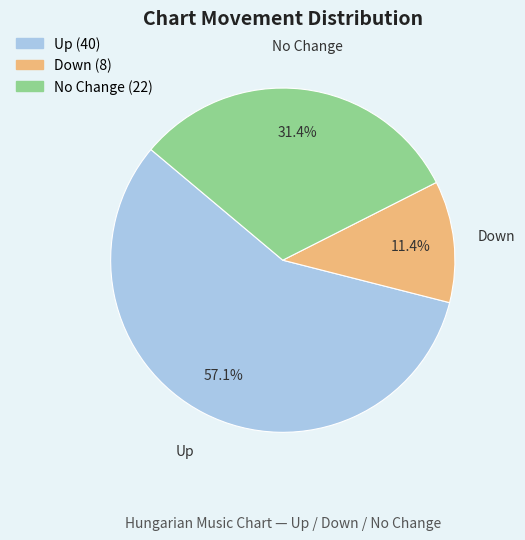

Which has a higher value, Up or No Change?

Up